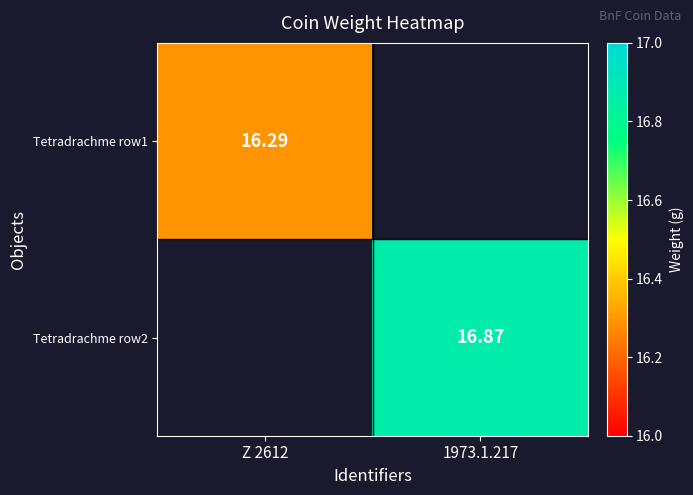

What is the maximum value for Tetradrachme row1?

16.3